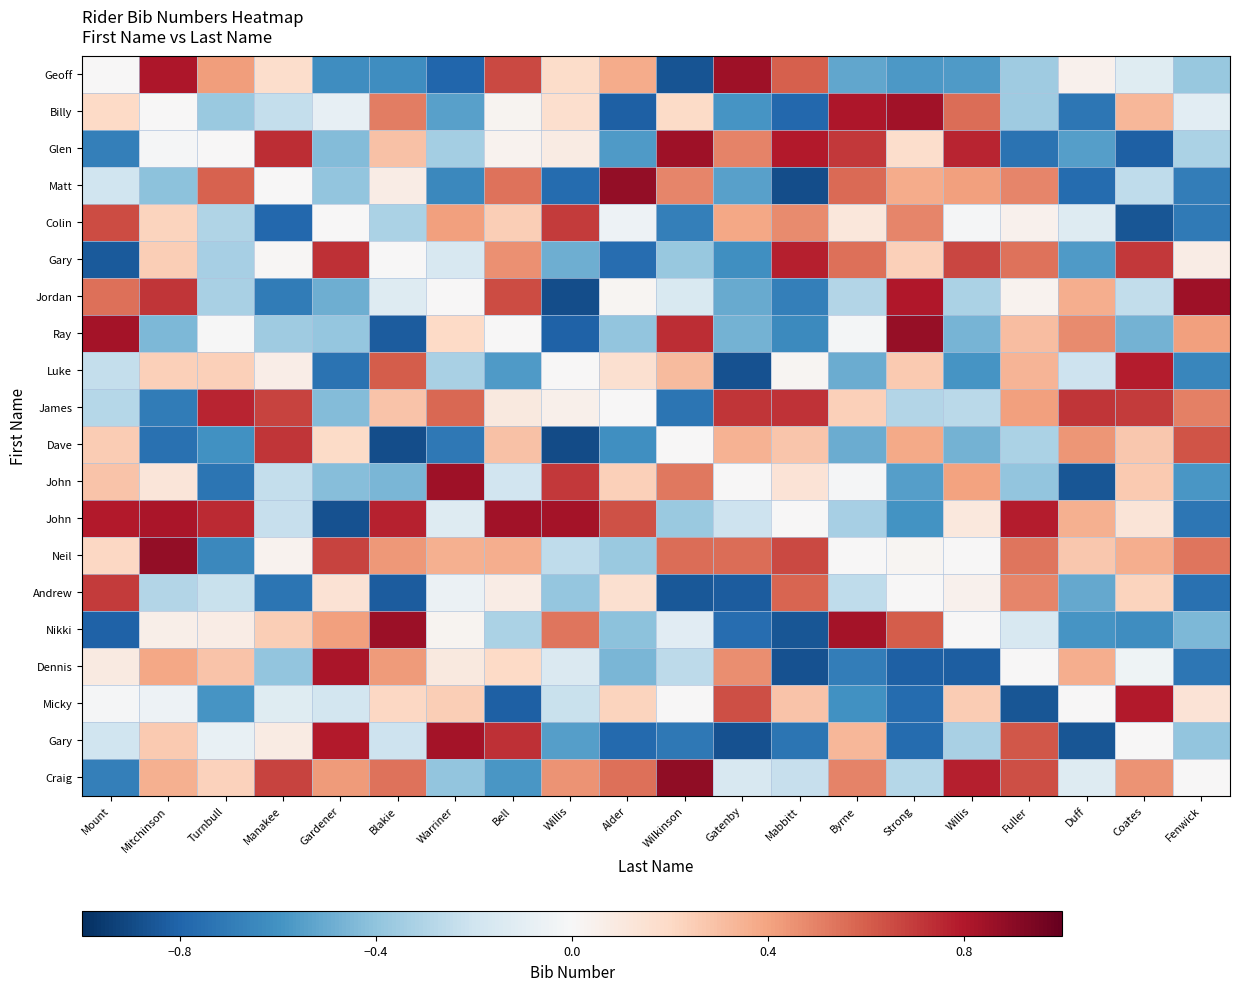

At which category does the chart reach its peak across all series?

Wilkinson